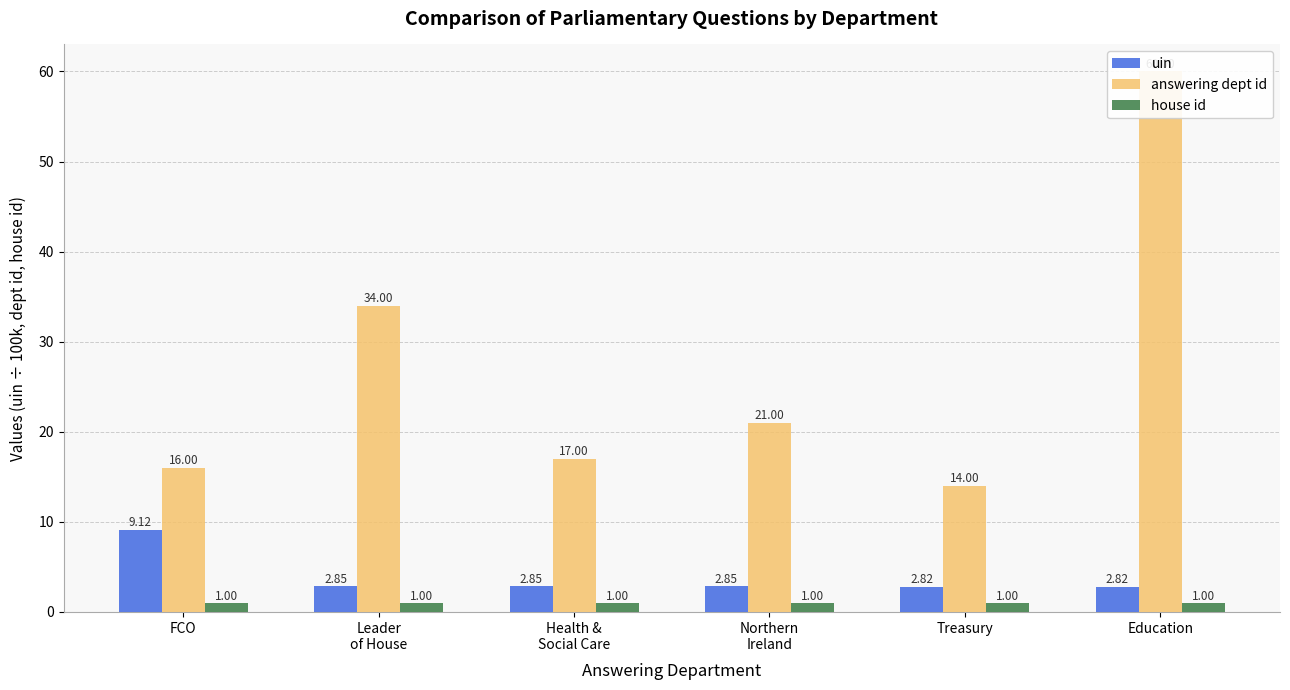

Count the number of data series in this chart.

3